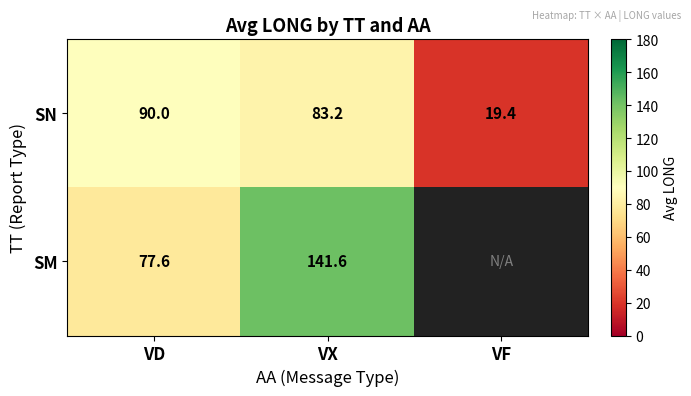

Which label corresponds to the smallest value in the chart?

VF